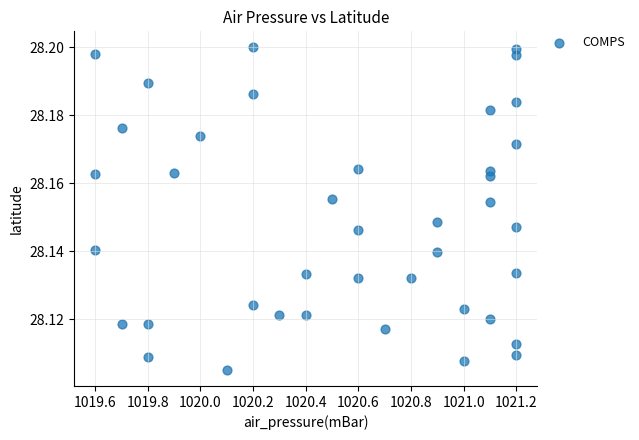

What is the range of X values (max minus min)?

1.6